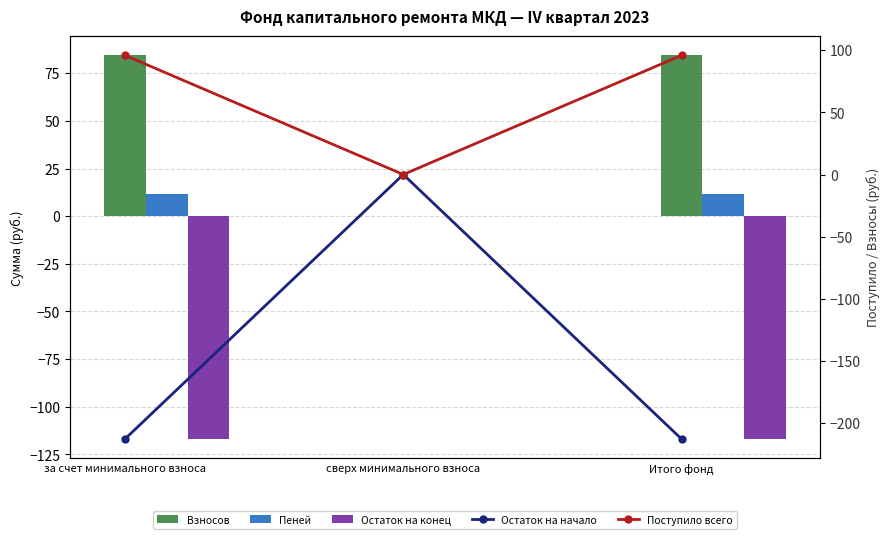

The Остаток на начало series shows -131.7 at Итого фонд. True or false?

False